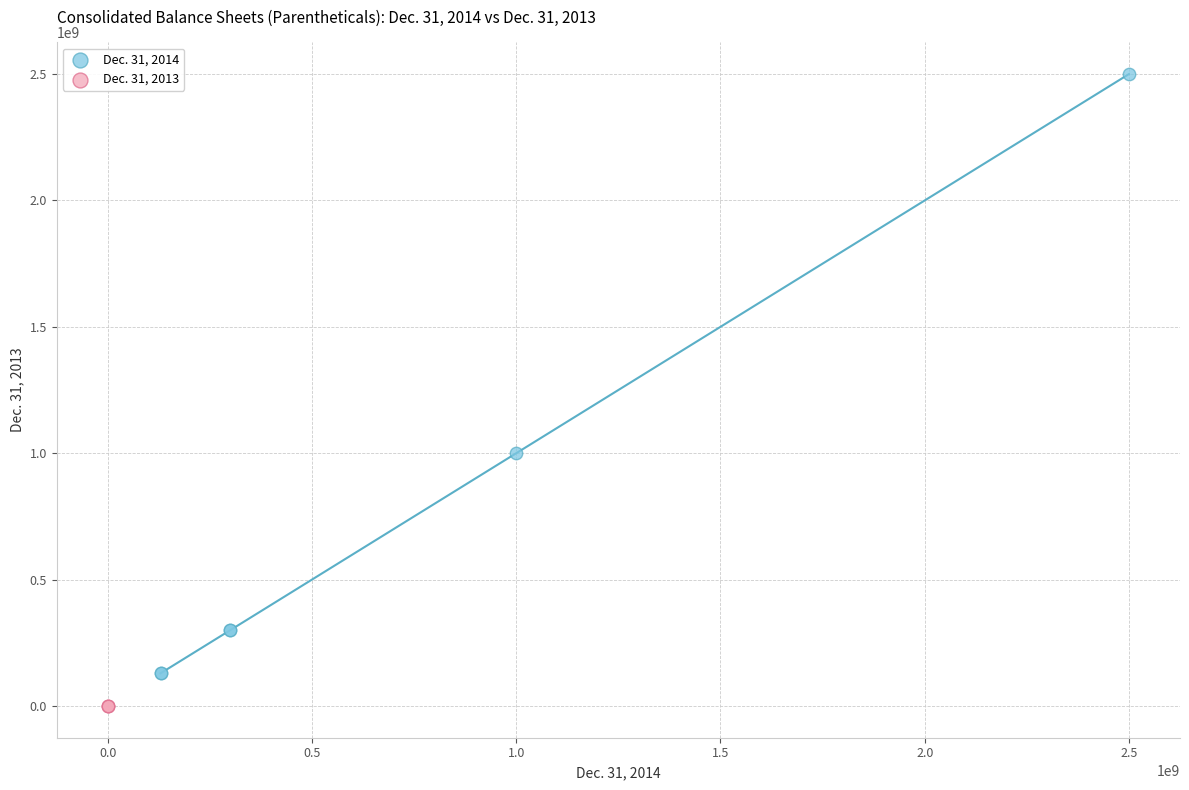

Which series has the widest spread of Y values?

Dec. 31, 2014